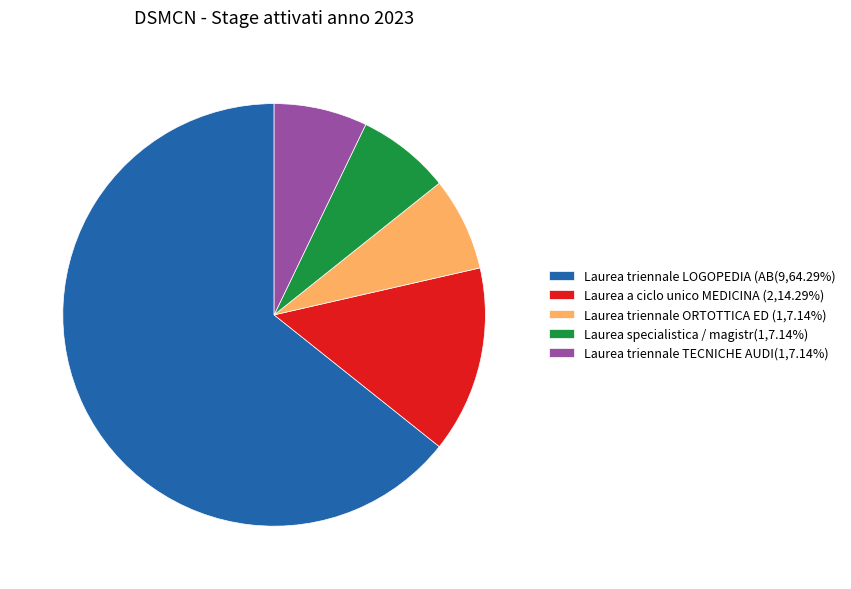

Approximately how many times larger is the value at Laurea triennale TECNICHE AUDI(1,7.14%) compared to Laurea specialistica / magistr(1,7.14%)?

1.0